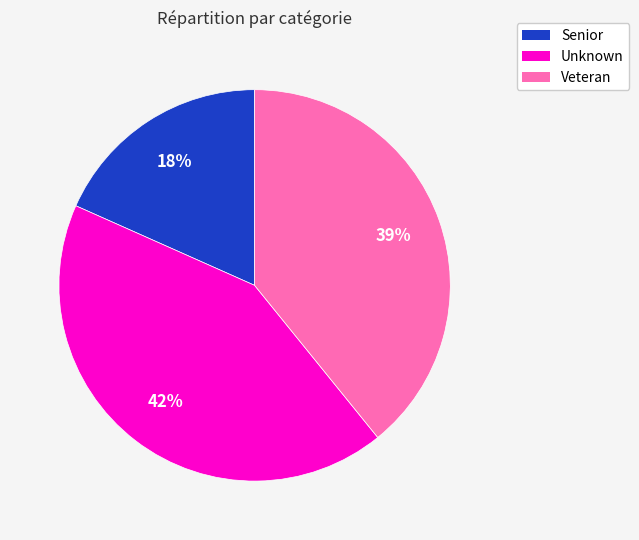

Does Veteran account for over 50% of the chart?

No